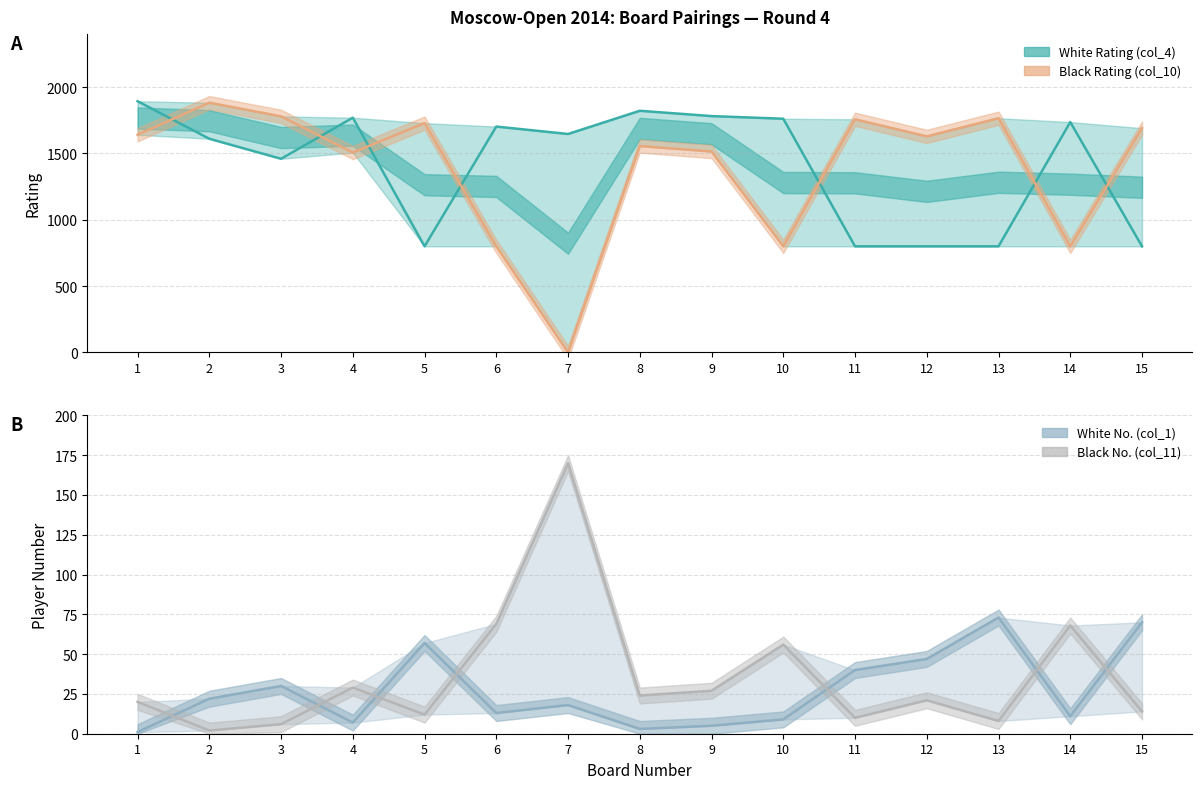

What is the difference between the White No. (col_1) values at 3 and 8?

27